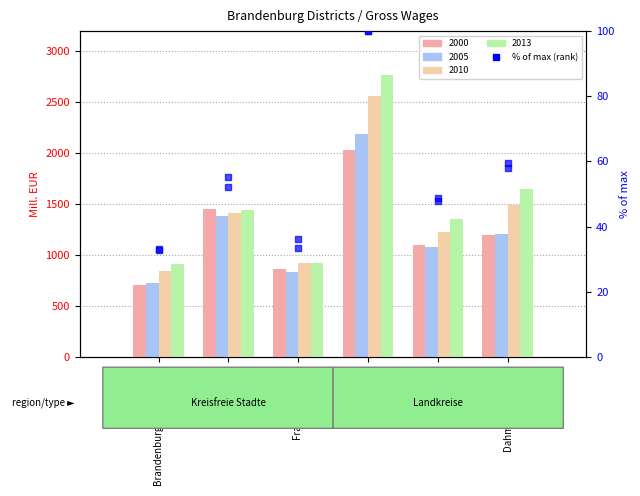

What is the total value across all series at Cottbus?

107.4